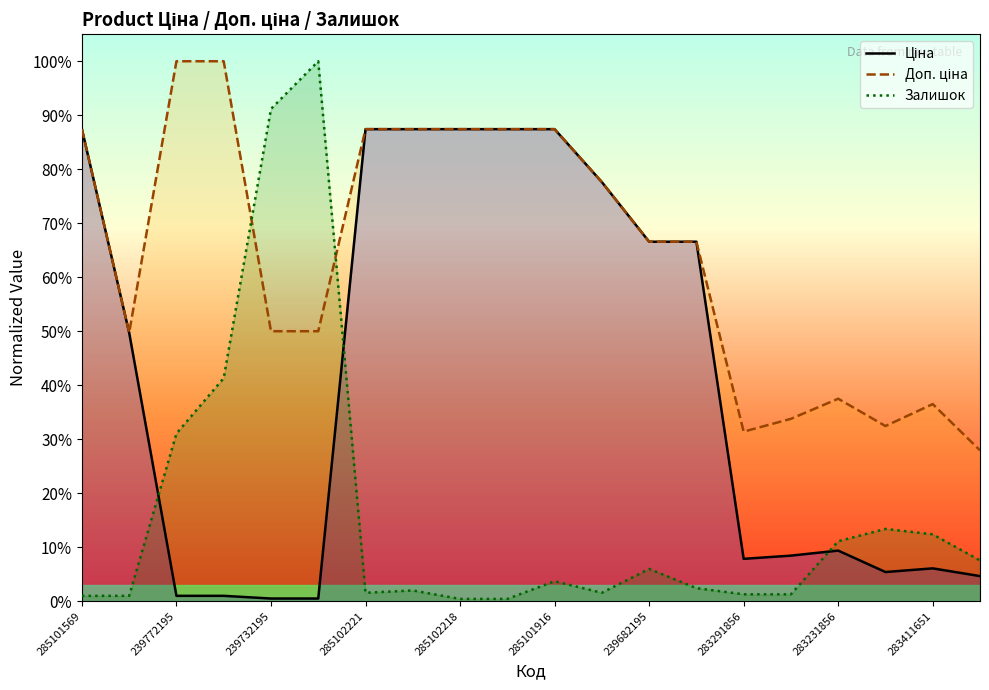

What is the difference between the maximum and minimum values in the Доп. ціна series?

0.7